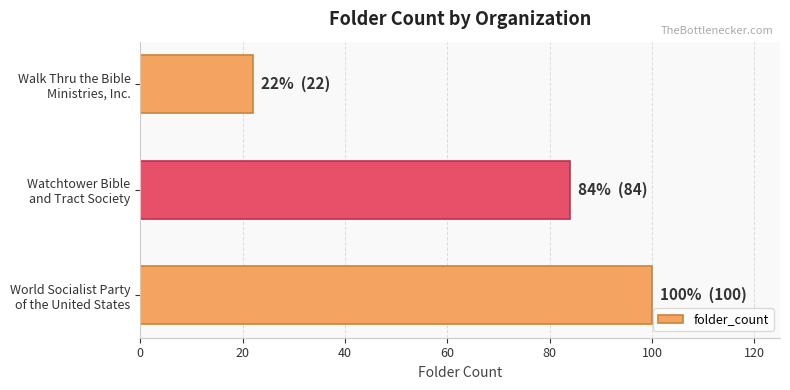

How many data points does each series have?

3